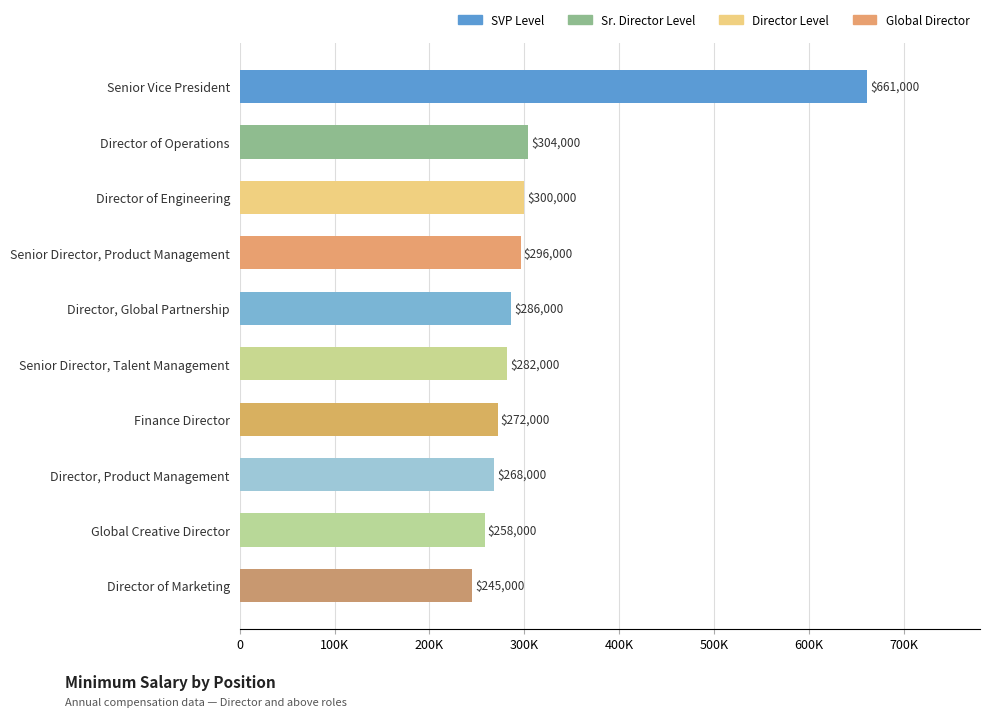

List the labels in order of value, smallest first.

Director of Marketing, Global Creative Director, Director, Product Management, Finance Director, Senior Director, Talent Management, Director, Global Partnership, Senior Director, Product Management, Director of Engineering, Director of Operations, Senior Vice President